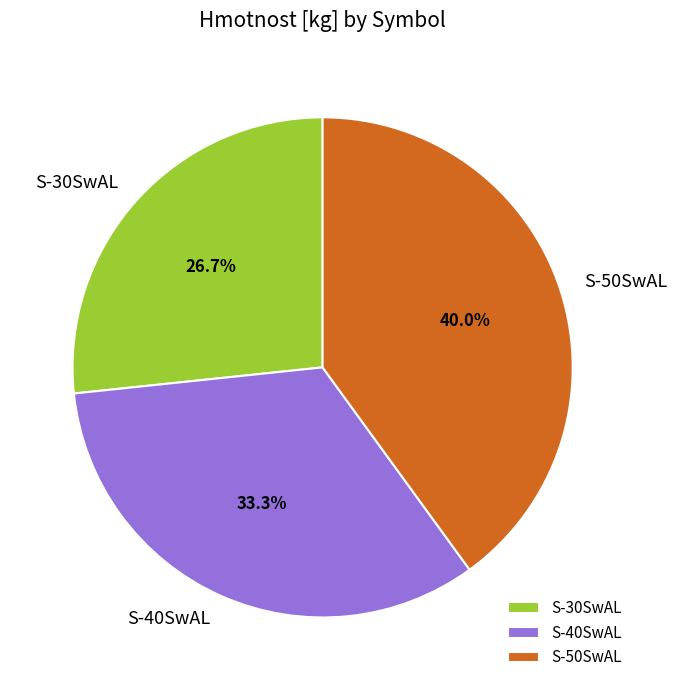

Approximately how many times larger is the value at S-50SwAL compared to S-40SwAL?

1.2